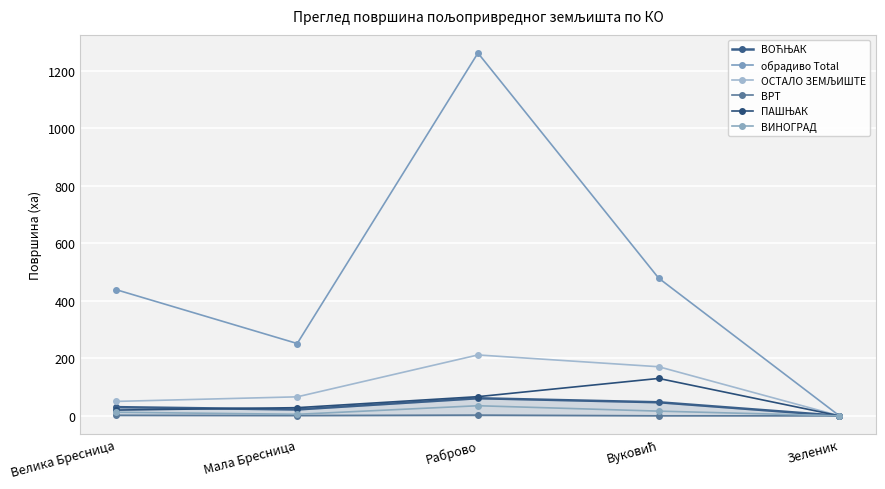

Rank the series by their maximum value, from lowest to highest.

ВРТ, ВИНОГРАД, ВОЋЊАК, ПАШЊАК, ОСТАЛО ЗЕМЉИШТЕ, обрадиво Total